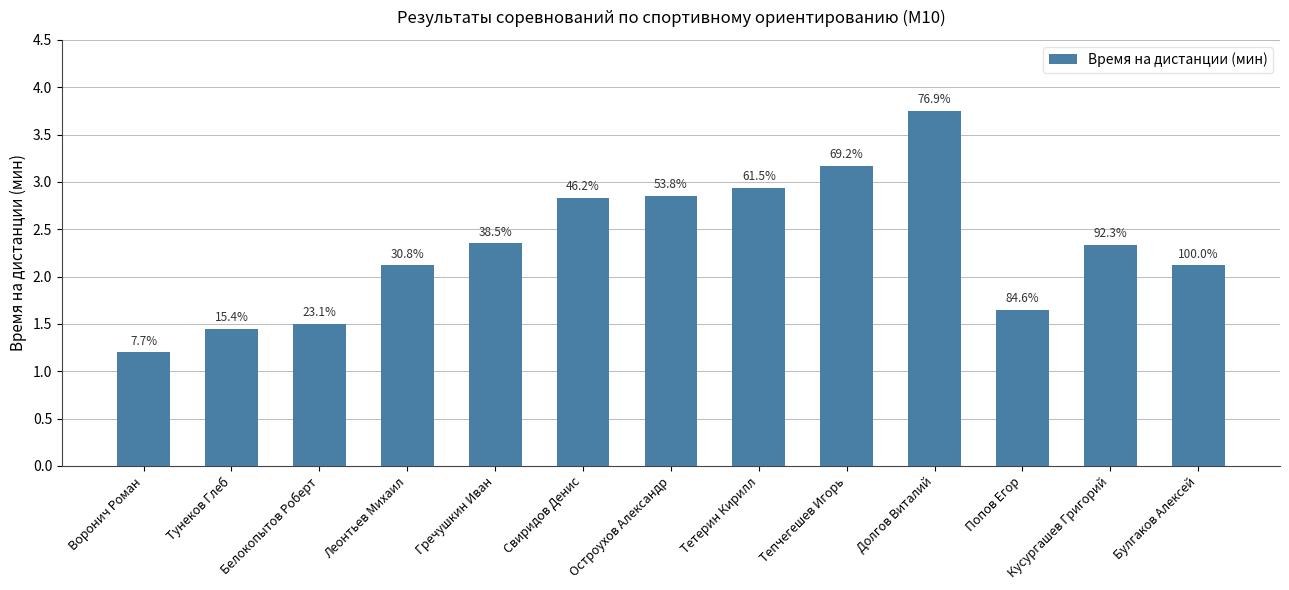

What is the approximate value at Свиридов Денис?

2.8